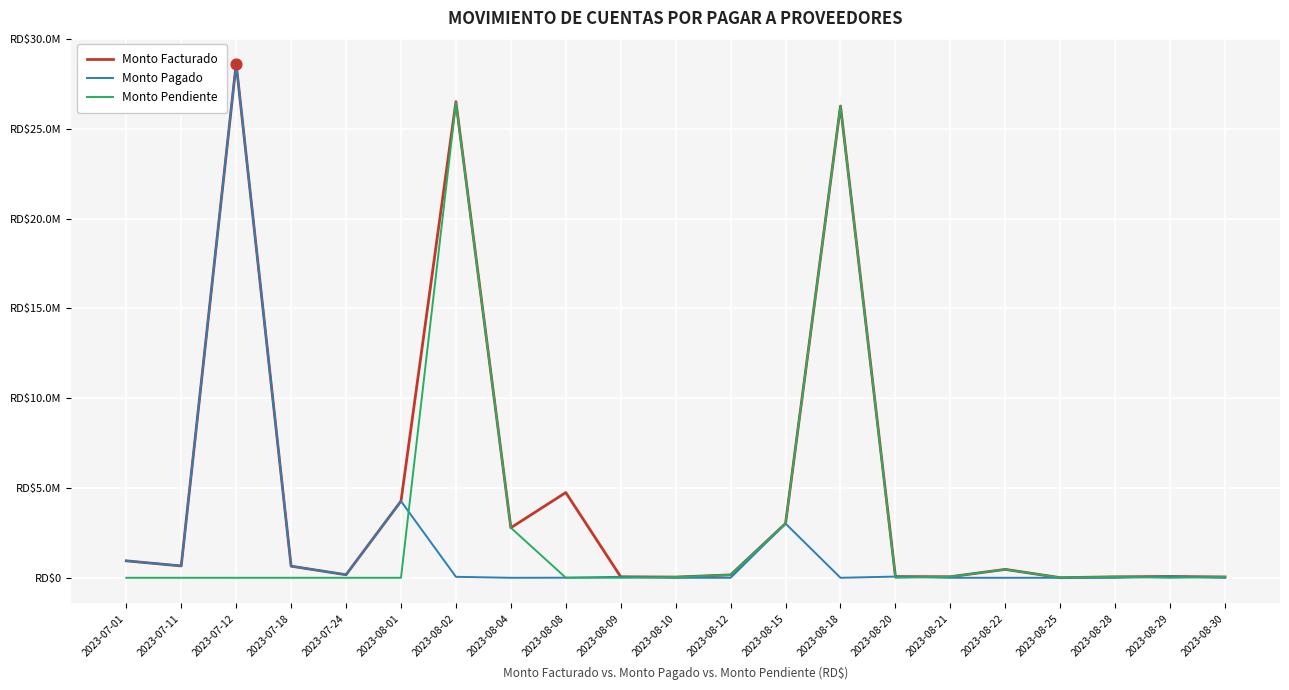

Which series has the largest total across all categories?

Monto Facturado